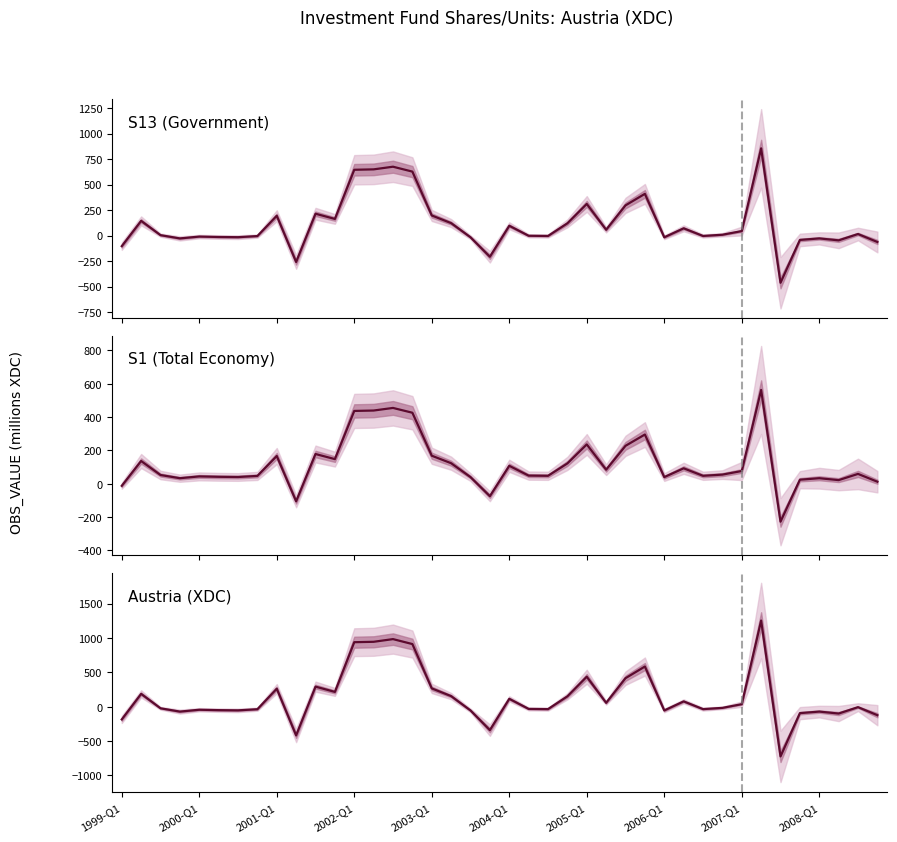

What is the value of the 8th point from the left?

-37.5